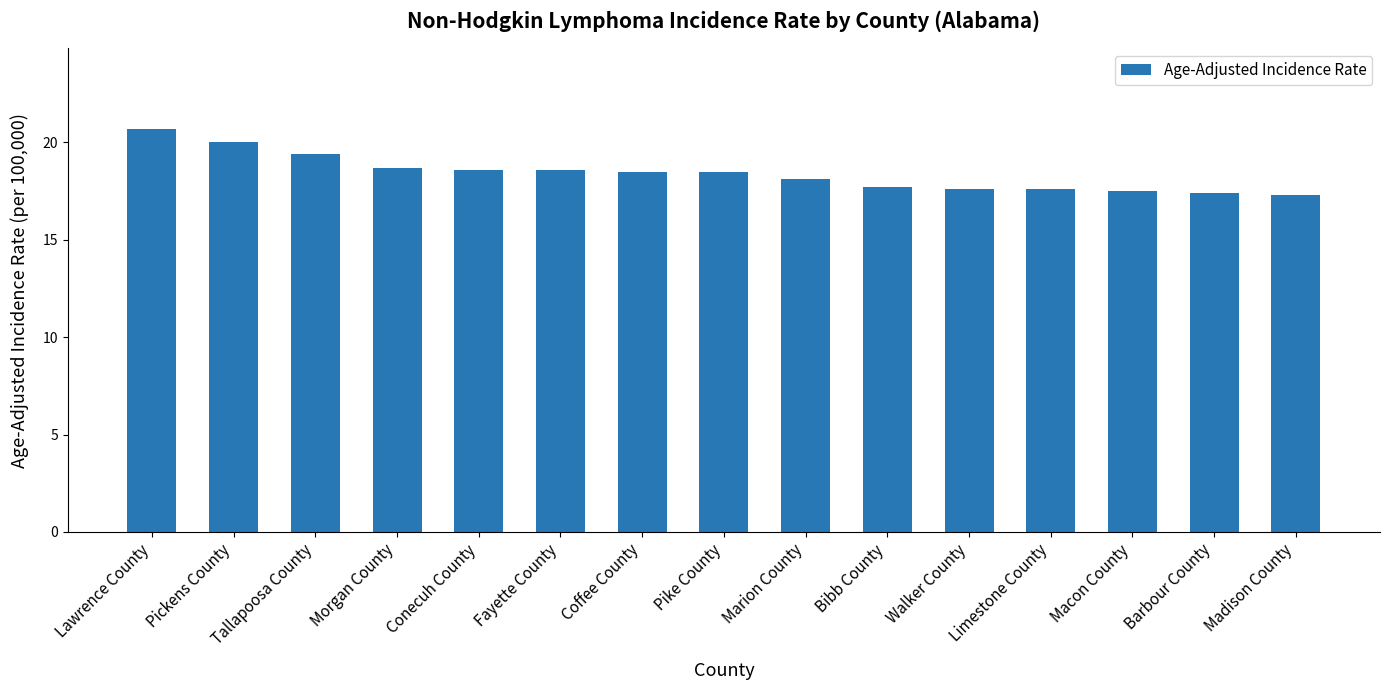

Reading left to right, transcribe all the data shown in this chart.

Lawrence County=20.7	Pickens County=20.0	Tallapoosa County=19.4	Morgan County=18.7	Conecuh County=18.6	Fayette County=18.6	Coffee County=18.5	Pike County=18.5	Marion County=18.1	Bibb County=17.7	Walker County=17.6	Limestone County=17.6	Macon County=17.5	Barbour County=17.4	Madison County=17.3